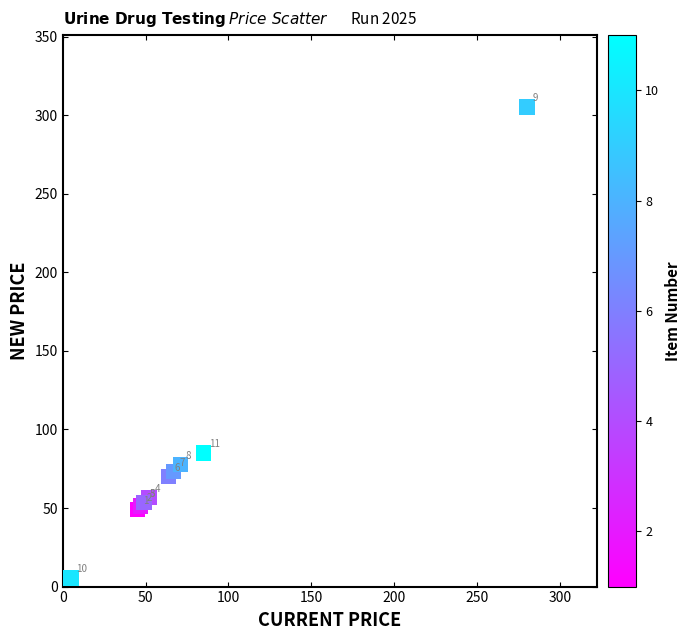

What Y value in the scatter plot is closest to 155?

85.0